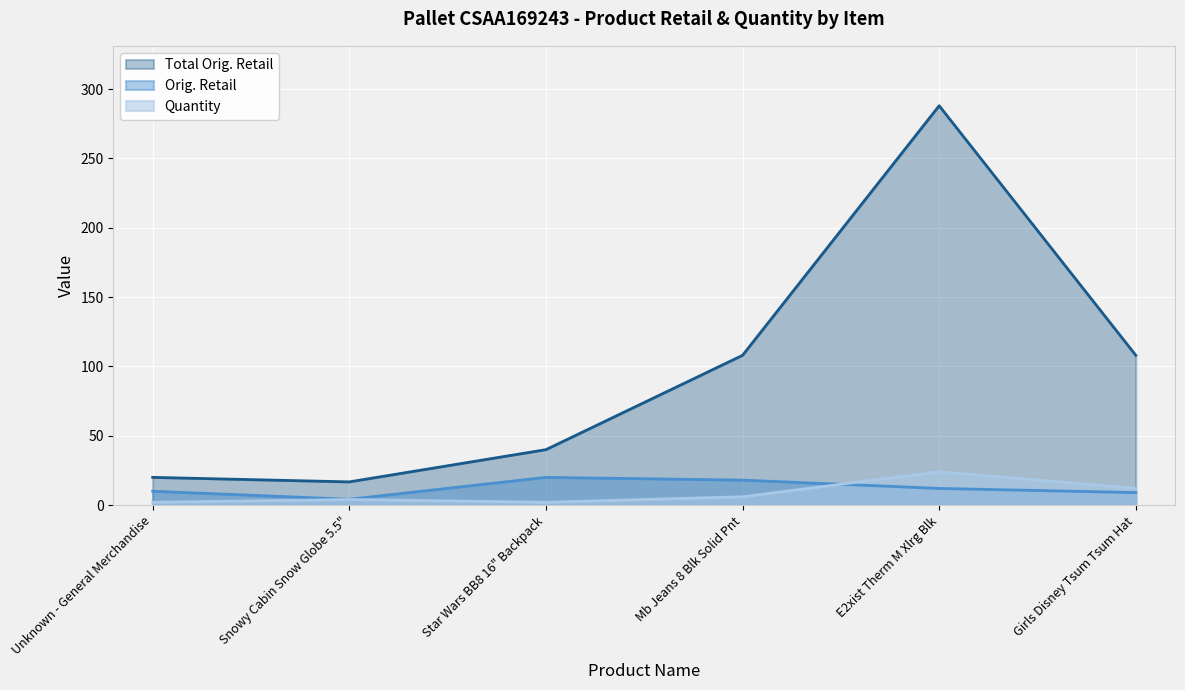

Between Unknown - General Merchandise and Snowy Cabin Snow Globe 5.5", which series saw the biggest shift?

Orig. Retail